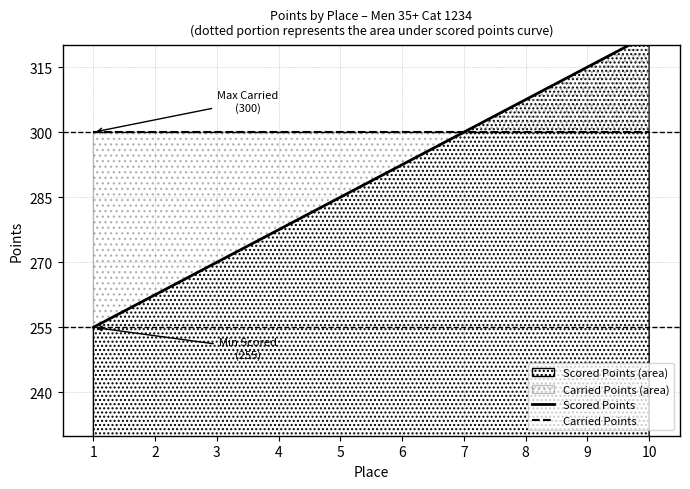

Reading left to right, extract all data points from this chart.

Carried Points: 300.0	300.0	300.0	300.0	300.0	300.0	300.0	300.0	300.0	300.0
Scored Points: 255.0	262.5	270.0	277.5	285.0	292.5	300.0	307.5	315.0	322.5